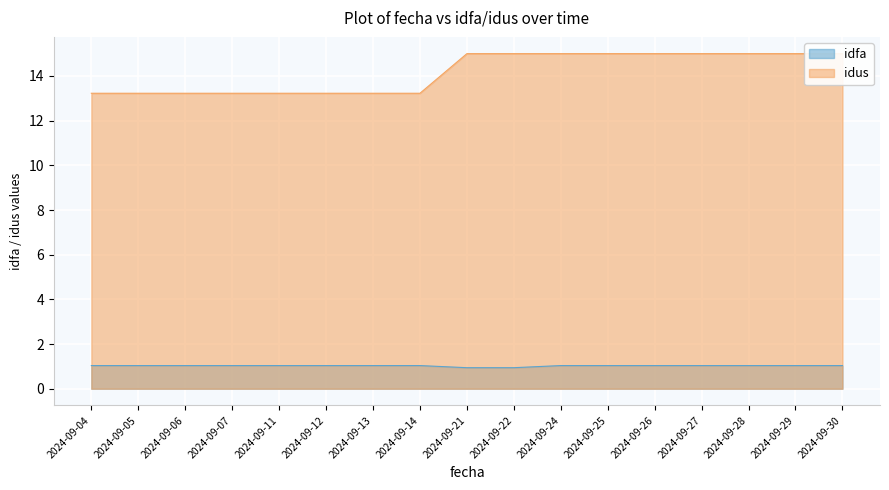

At how many categories does at least one series exceed 12?

17